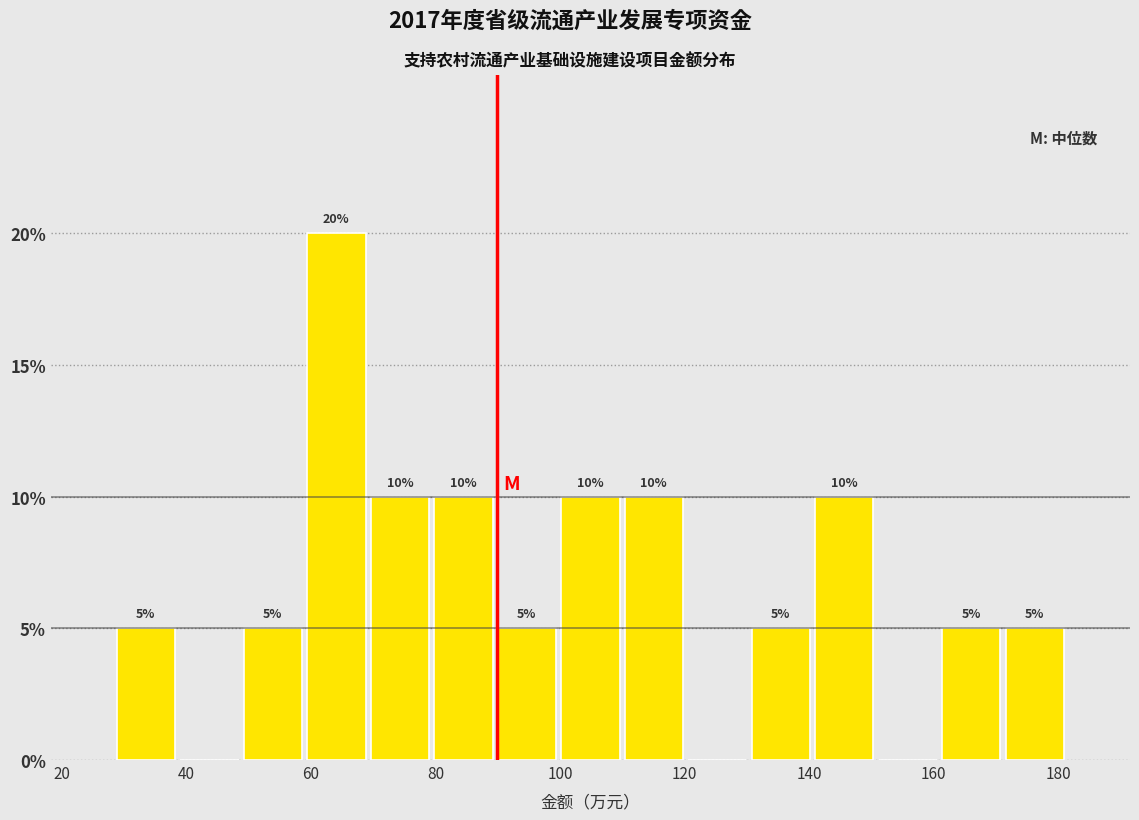

Which range on the x-axis has the tallest bar?

58 to 70